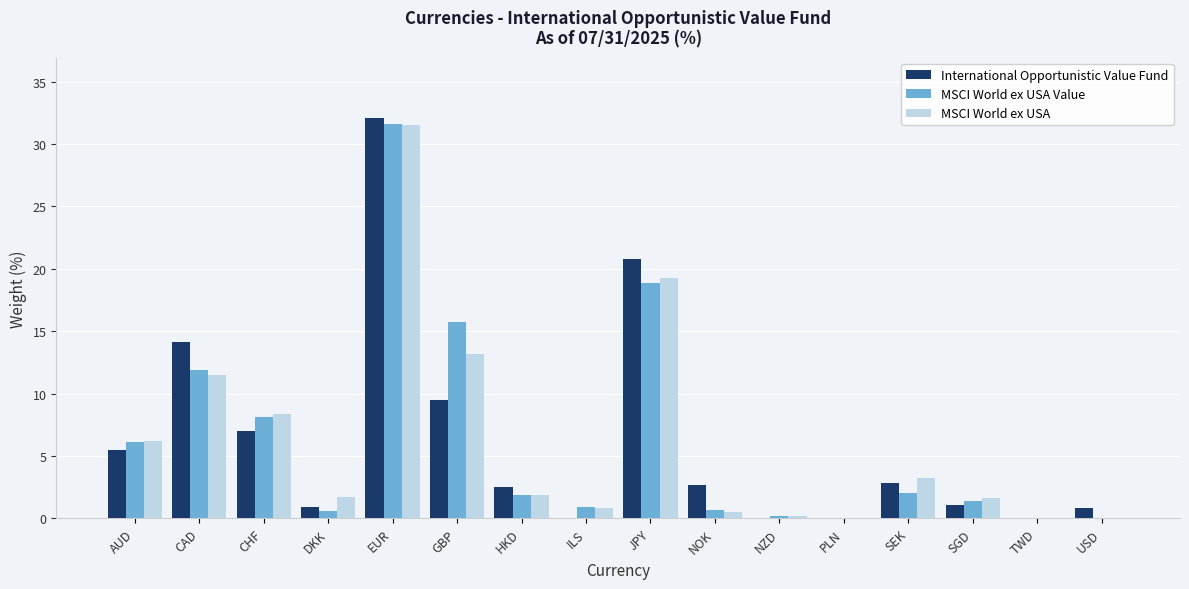

At which category is the sum across all series the highest?

EUR